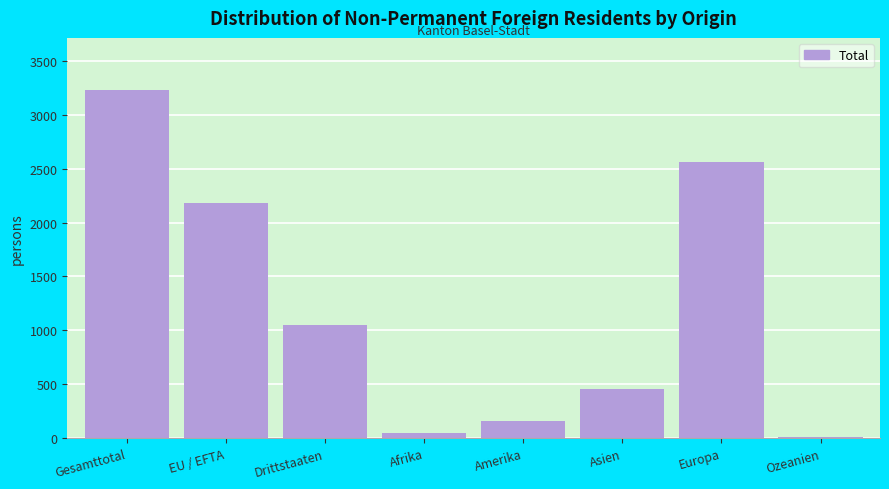

Reading left to right, transcribe all the data shown in this chart.

Gesamttotal=3229	EU / EFTA=2181	Drittstaaten=1048	Afrika=50	Amerika=156	Asien=459	Europa=2558	Ozeanien=6